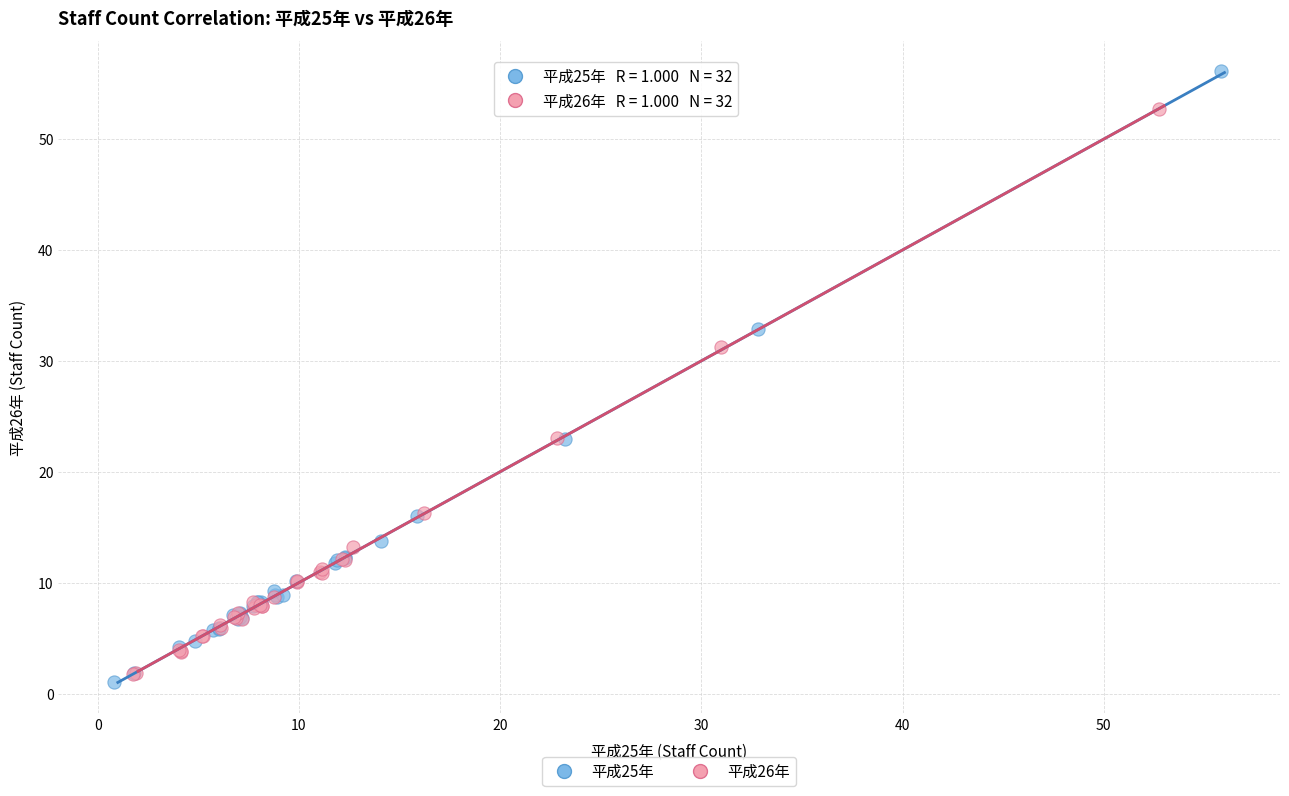

Which series reaches the maximum Y coordinate?

平成25年